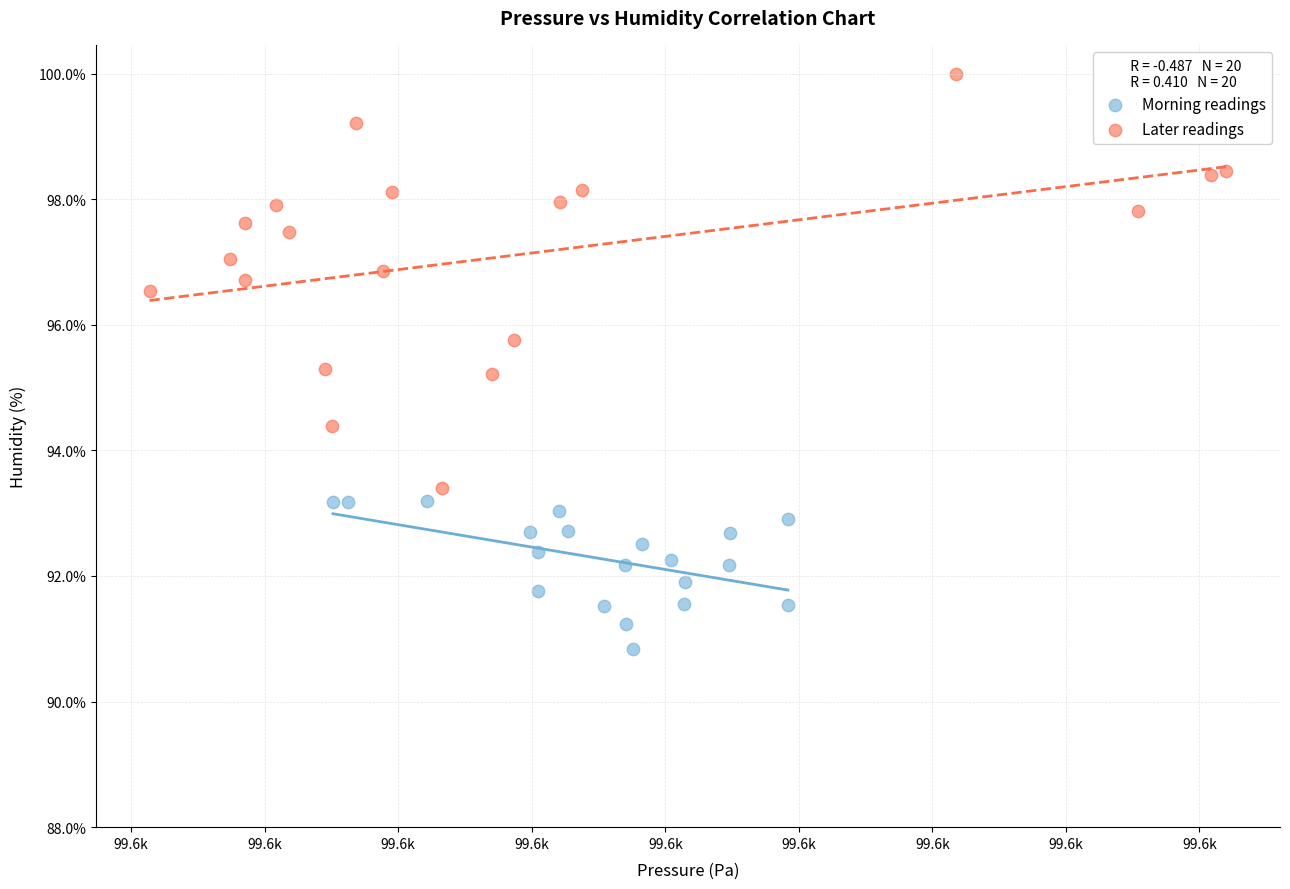

Which series has the widest spread of Y values?

Later readings